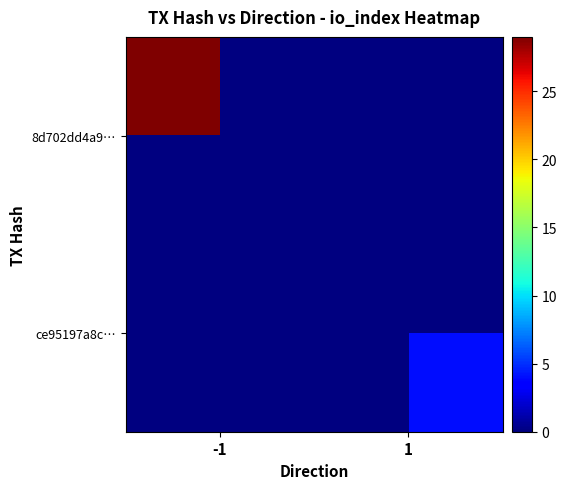

Between 1 and -1, which is larger?

-1